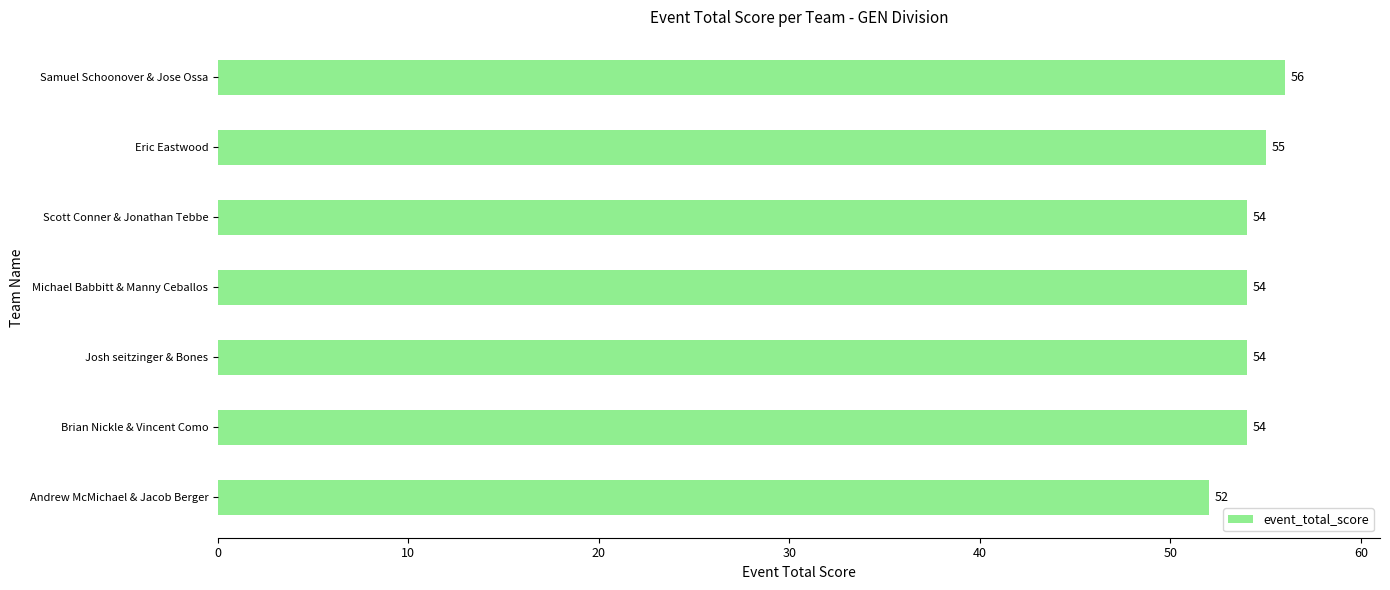

Are the bars horizontal?

Yes